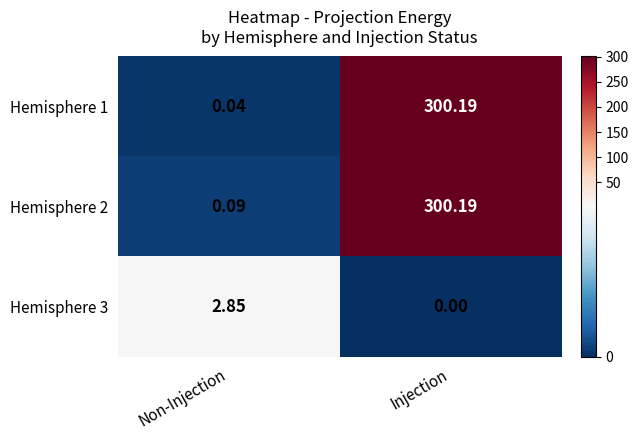

Which series has the largest total across all categories?

Hemisphere 2